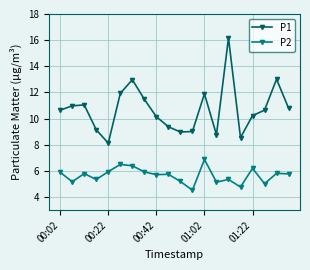

Which series has the largest total across all categories?

P1